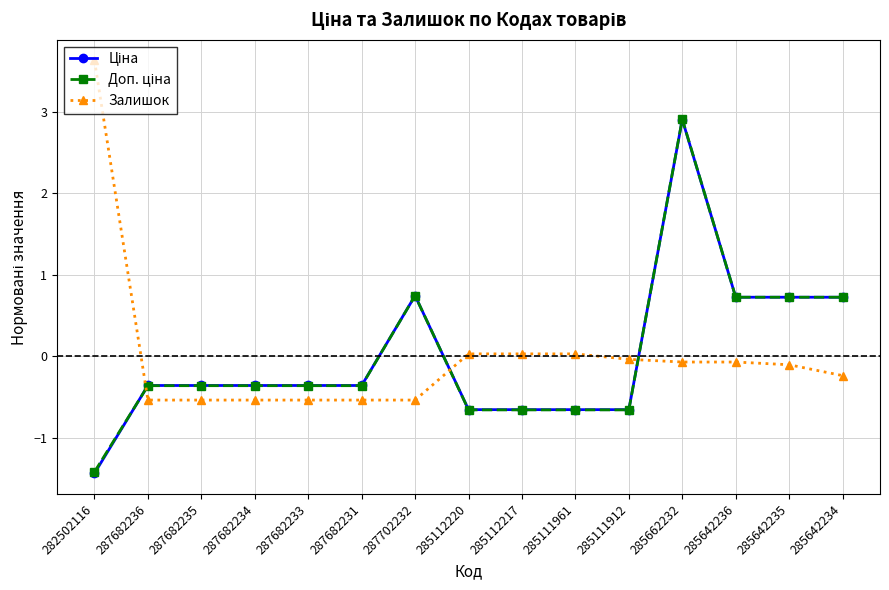

At which category is the sum across all series the highest?

285662232